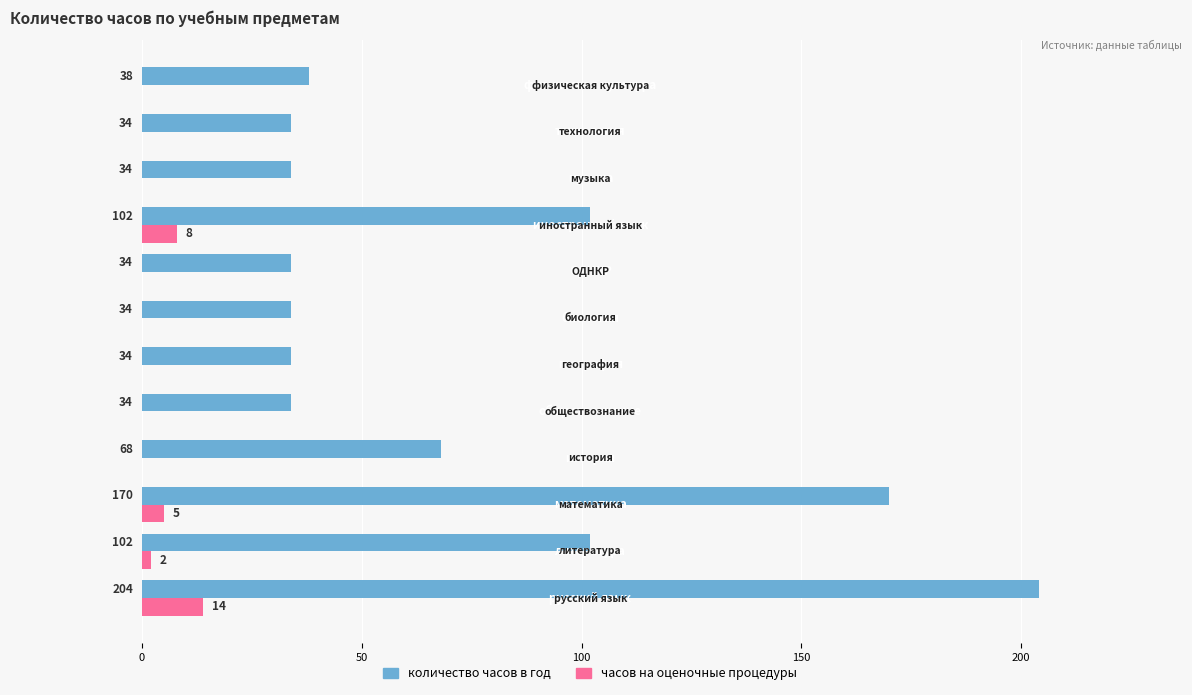

Which series has the largest total across all categories?

количество часов в год